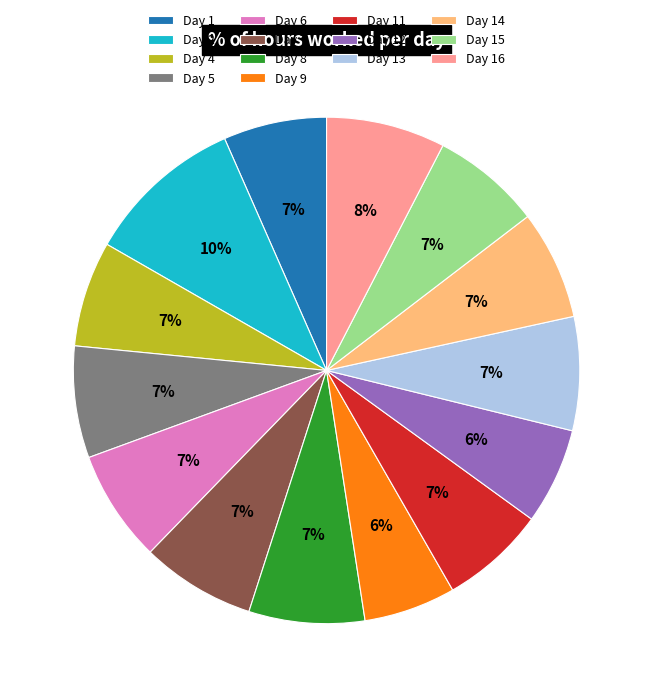

What percentage is the Day 9 slice, to the nearest percent?

6%